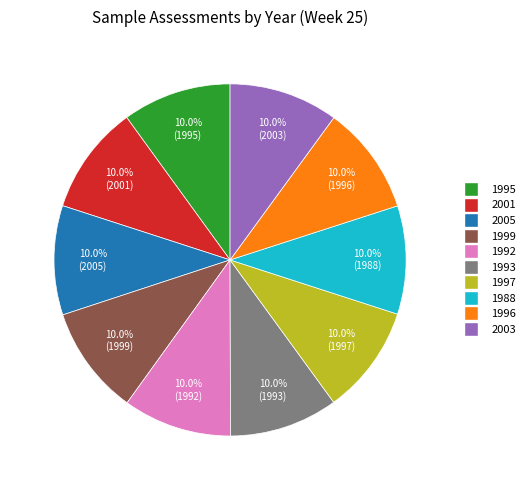

What percentage do 1997 and 2001 together represent?

20.0%